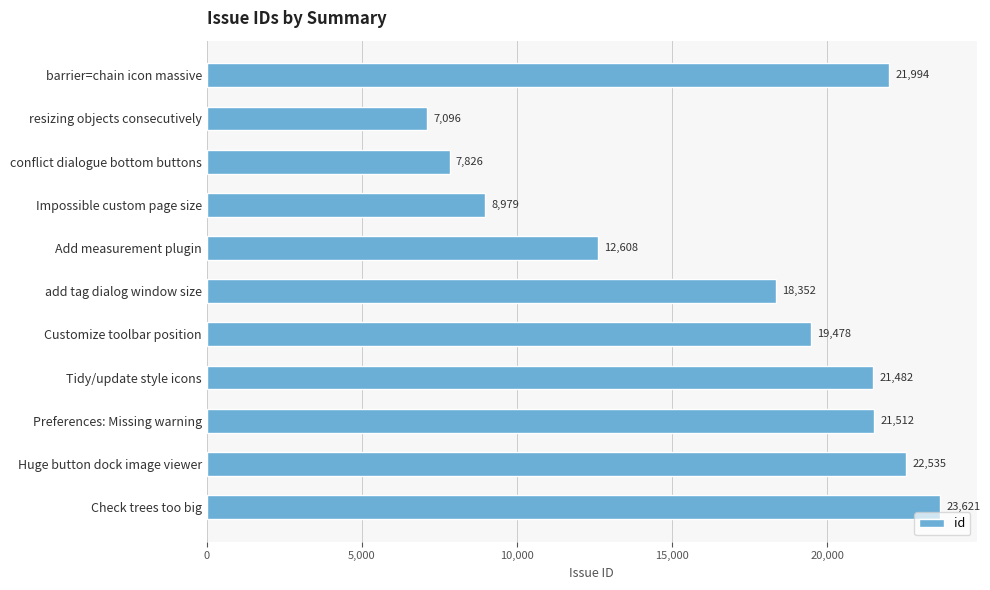

Where is the data nearest to the value 15358?

Add measurement plugin